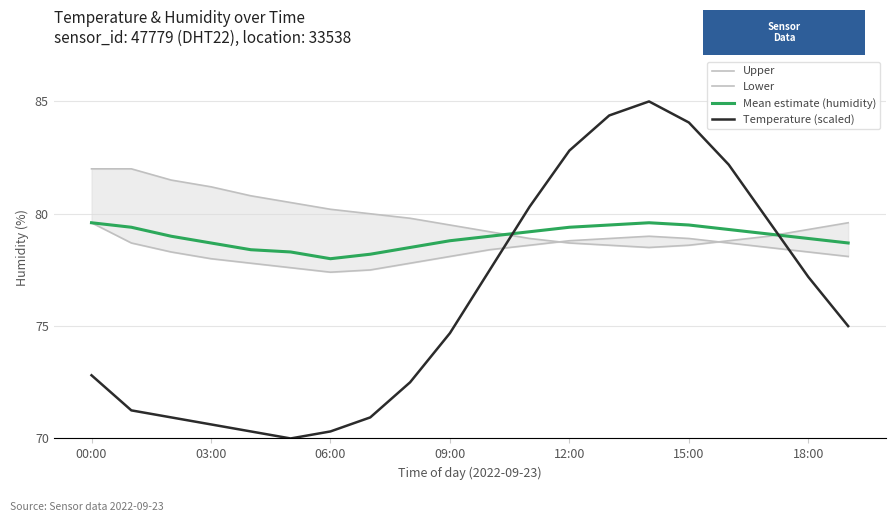

At which category is the sum across all series the highest?

14